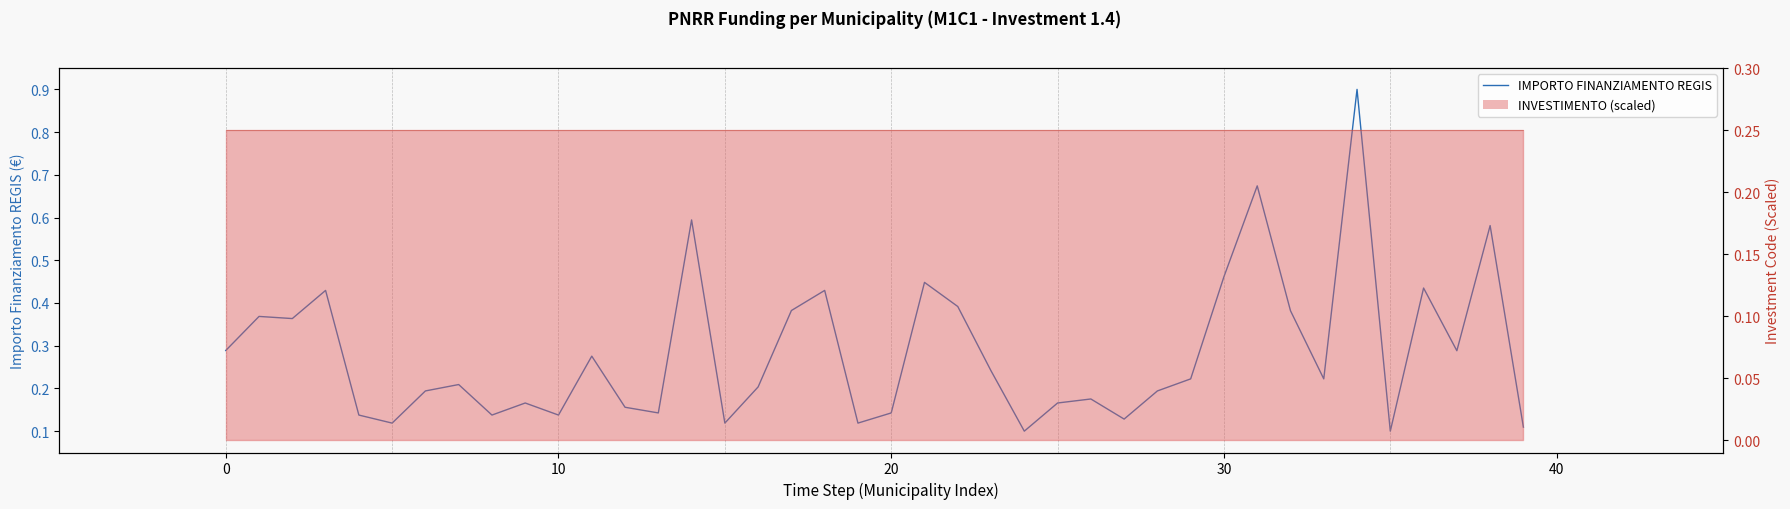

Which series changed the most between 8 and 18?

IMPORTO FINANZIAMENTO REGIS